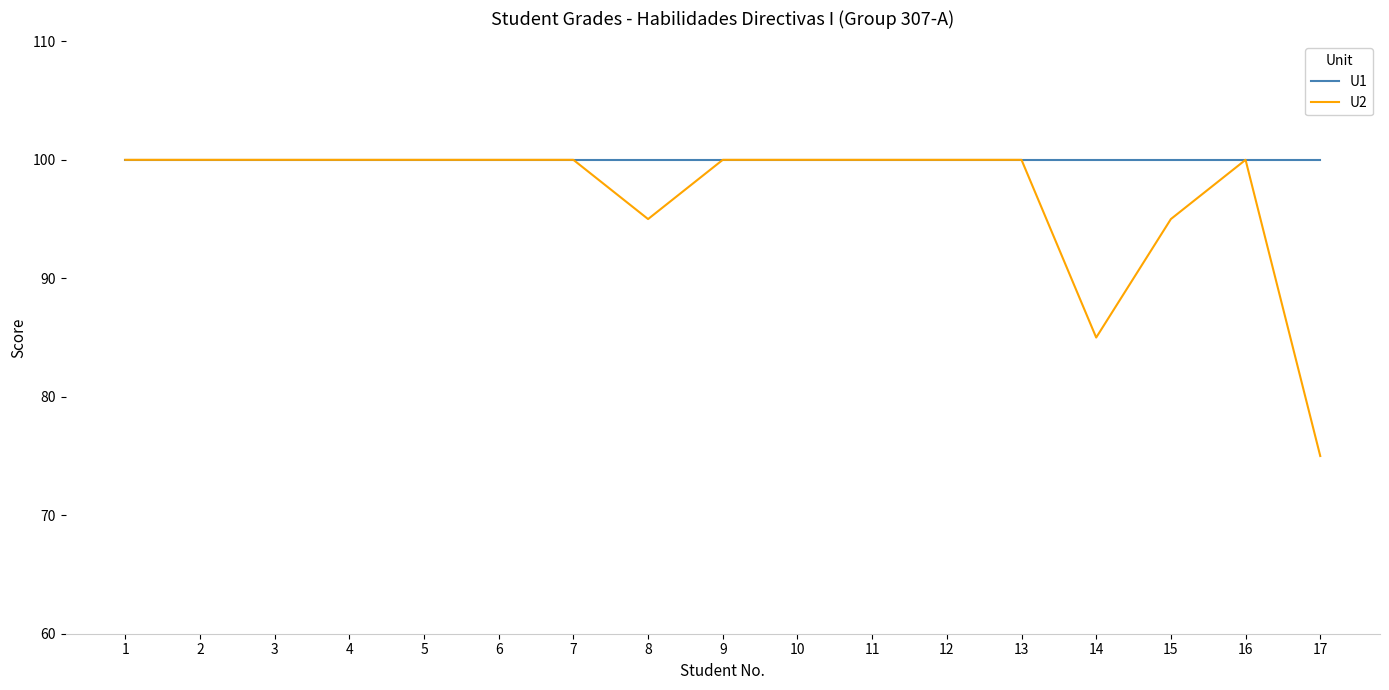

Which series has the widest spread of values?

U2